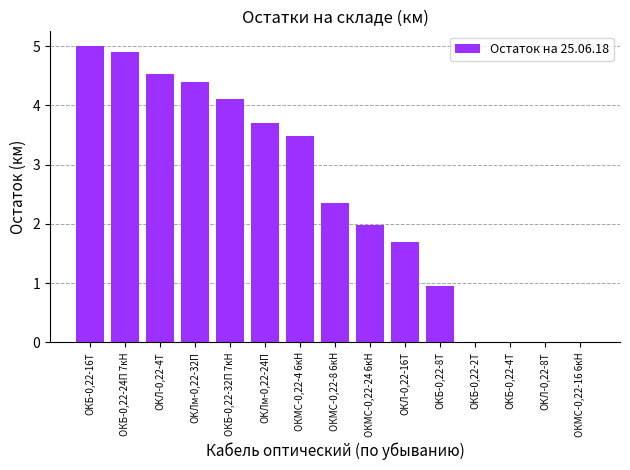

The value at ОКЛ-0,22-8Т is -2.7. True or false?

False